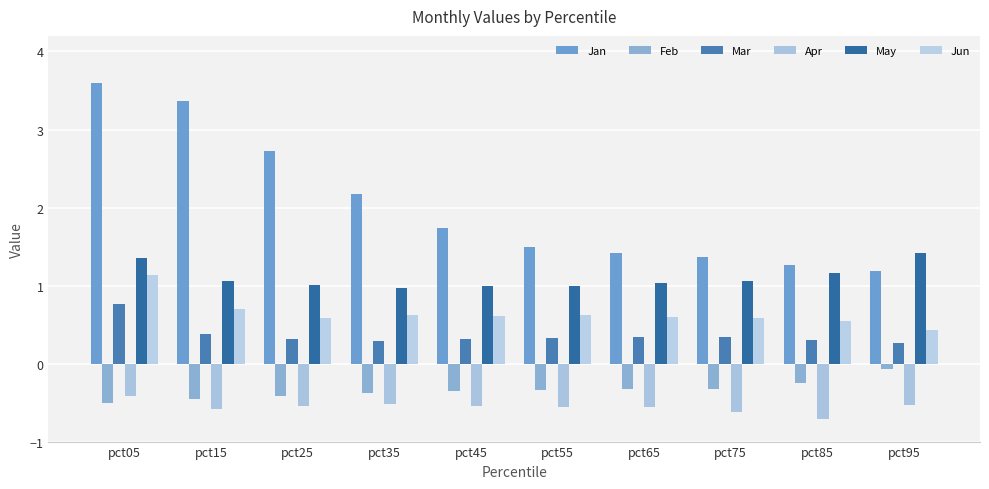

Reading right to left, list all the values displayed in this chart.

Jan: pct95=1.2	pct85=1.3	pct75=1.4	pct65=1.4	pct55=1.5	pct45=1.7	pct35=2.2	pct25=2.7	pct15=3.4	pct05=3.6
Feb: pct95=-0.1	pct85=-0.2	pct75=-0.3	pct65=-0.3	pct55=-0.3	pct45=-0.3	pct35=-0.4	pct25=-0.4	pct15=-0.4	pct05=-0.5
Mar: pct95=0.3	pct85=0.3	pct75=0.3	pct65=0.3	pct55=0.3	pct45=0.3	pct35=0.3	pct25=0.3	pct15=0.4	pct05=0.8
Apr: pct95=-0.5	pct85=-0.7	pct75=-0.6	pct65=-0.6	pct55=-0.6	pct45=-0.5	pct35=-0.5	pct25=-0.5	pct15=-0.6	pct05=-0.4
May: pct95=1.4	pct85=1.2	pct75=1.1	pct65=1.0	pct55=1.0	pct45=1.0	pct35=1.0	pct25=1.0	pct15=1.1	pct05=1.4
Jun: pct95=0.4	pct85=0.5	pct75=0.6	pct65=0.6	pct55=0.6	pct45=0.6	pct35=0.6	pct25=0.6	pct15=0.7	pct05=1.1